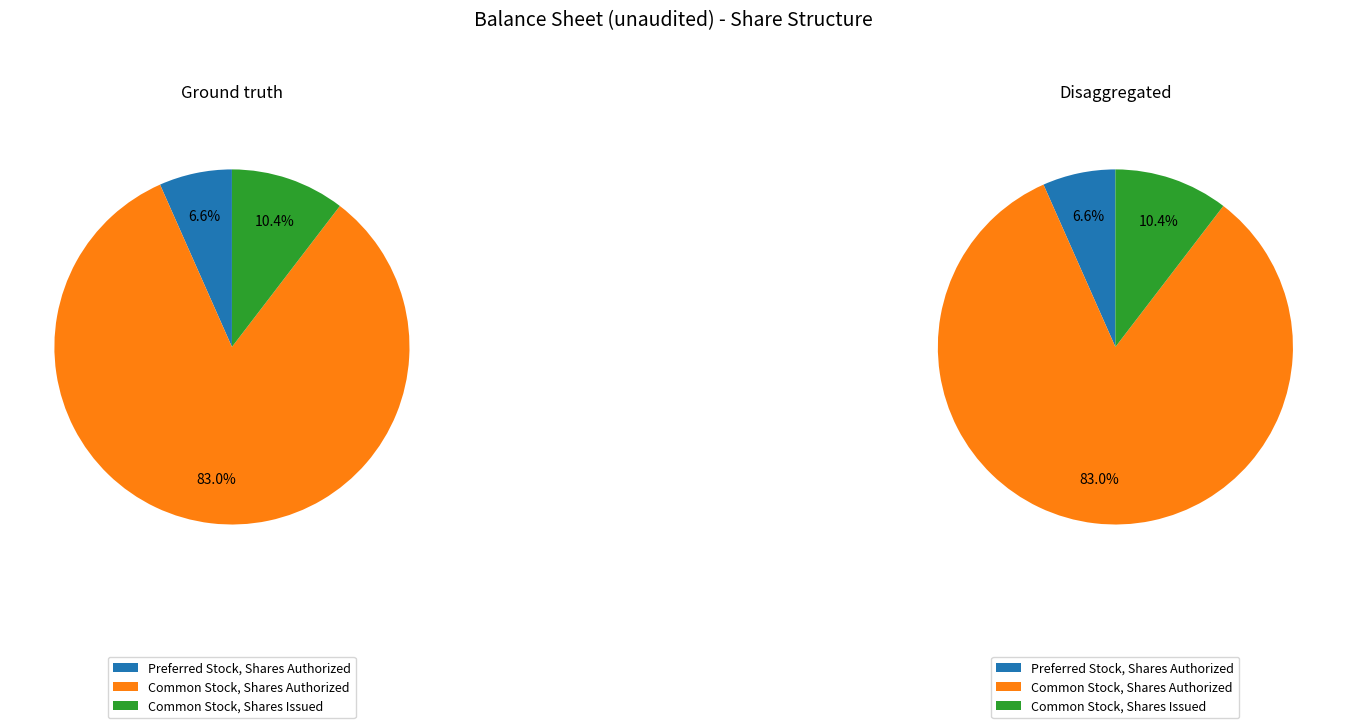

Which category has the smallest portion of the pie?

Preferred Stock, Shares Authorized